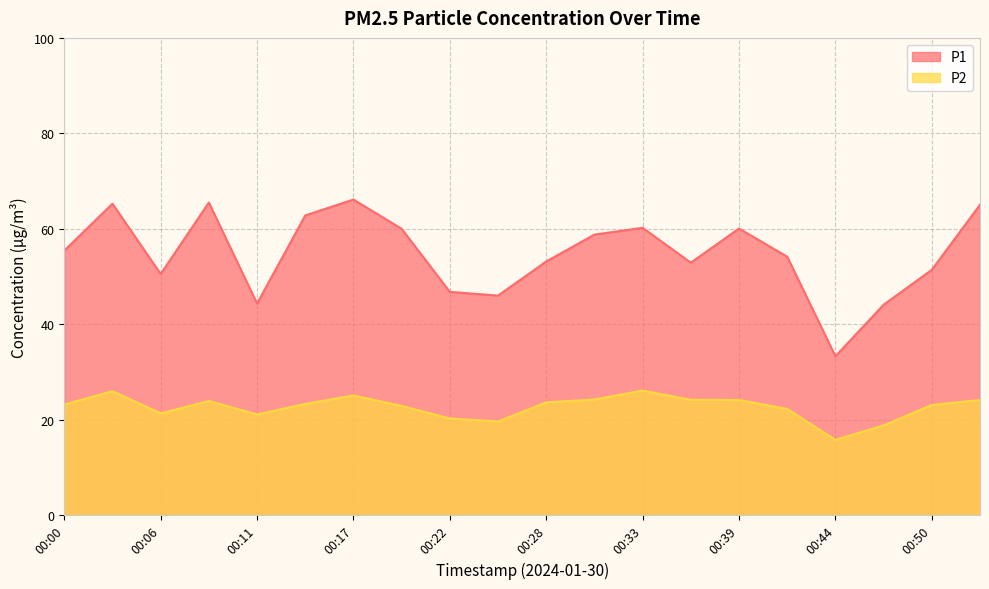

True or false: P1 and P2 intersect in this chart.

False